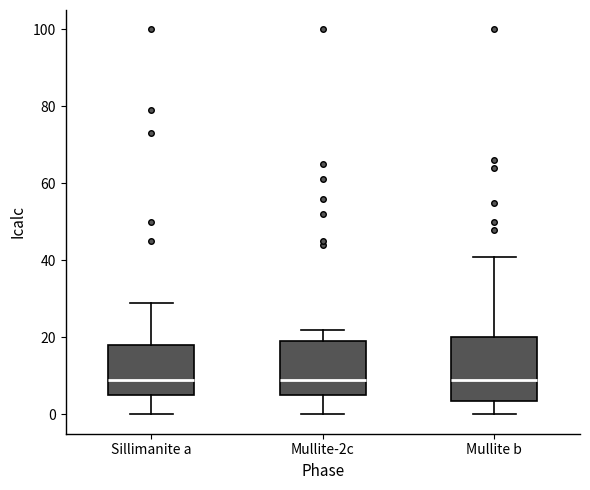

Where does the median line of the box for Mullite b sit on the y-axis? The values are not printed on the chart, so give them approximately, as read against the axis.

10